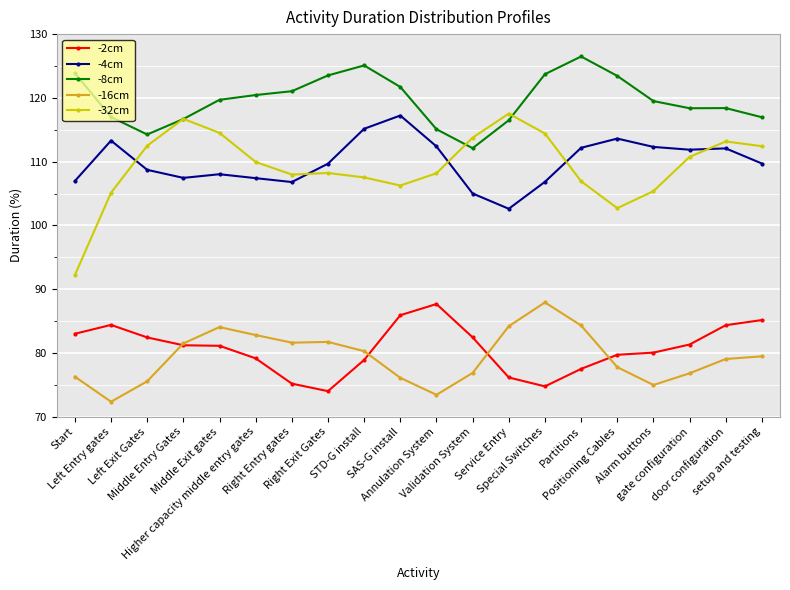

What is the minimum value shown in the chart?

72.3